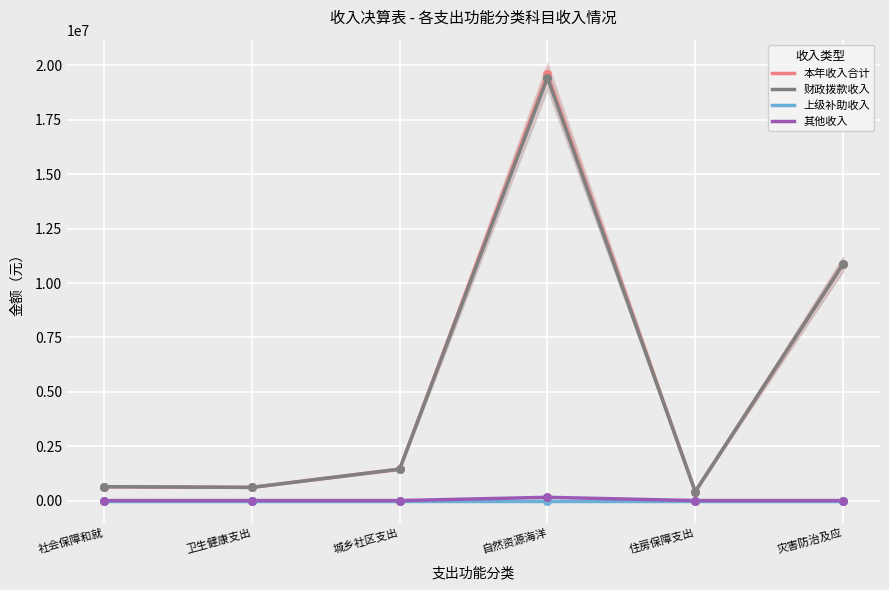

Which series has the largest total across all categories?

本年收入合计